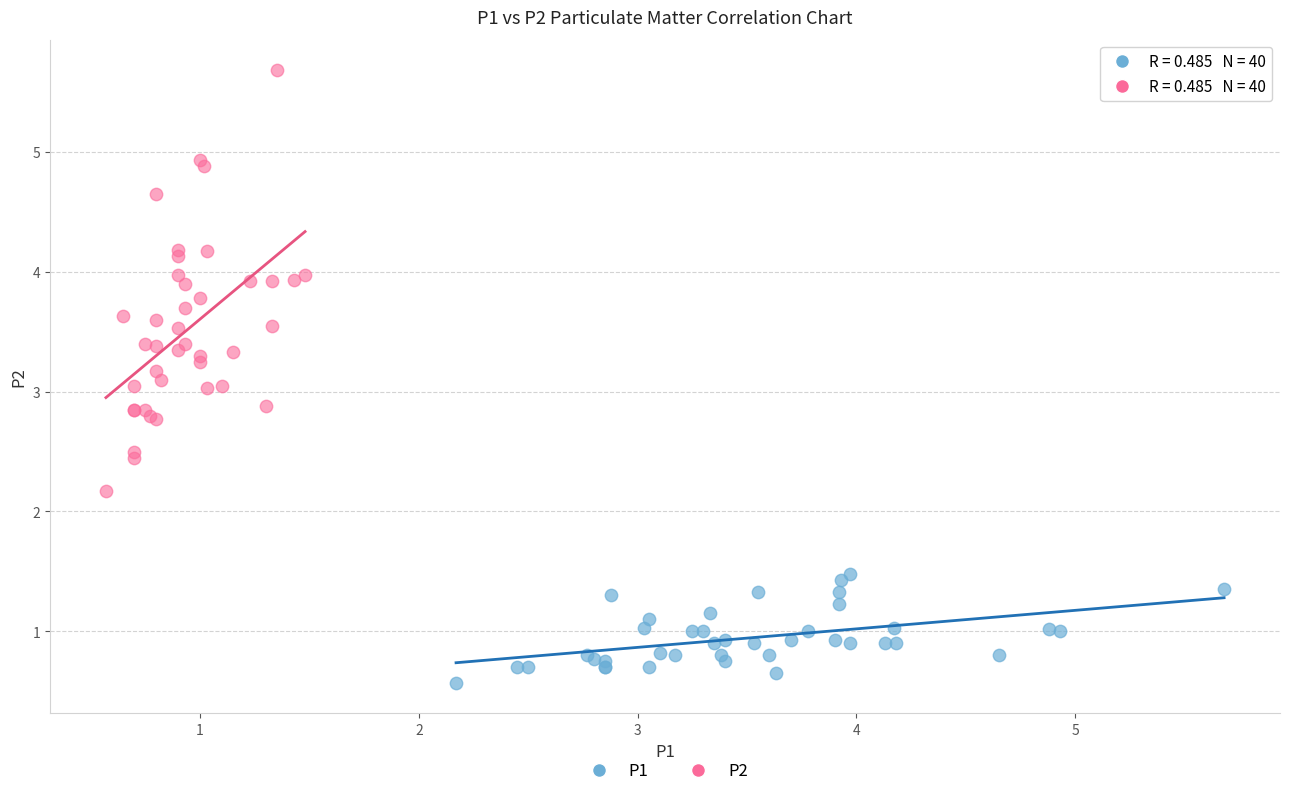

Which series reaches the minimum Y coordinate?

P1